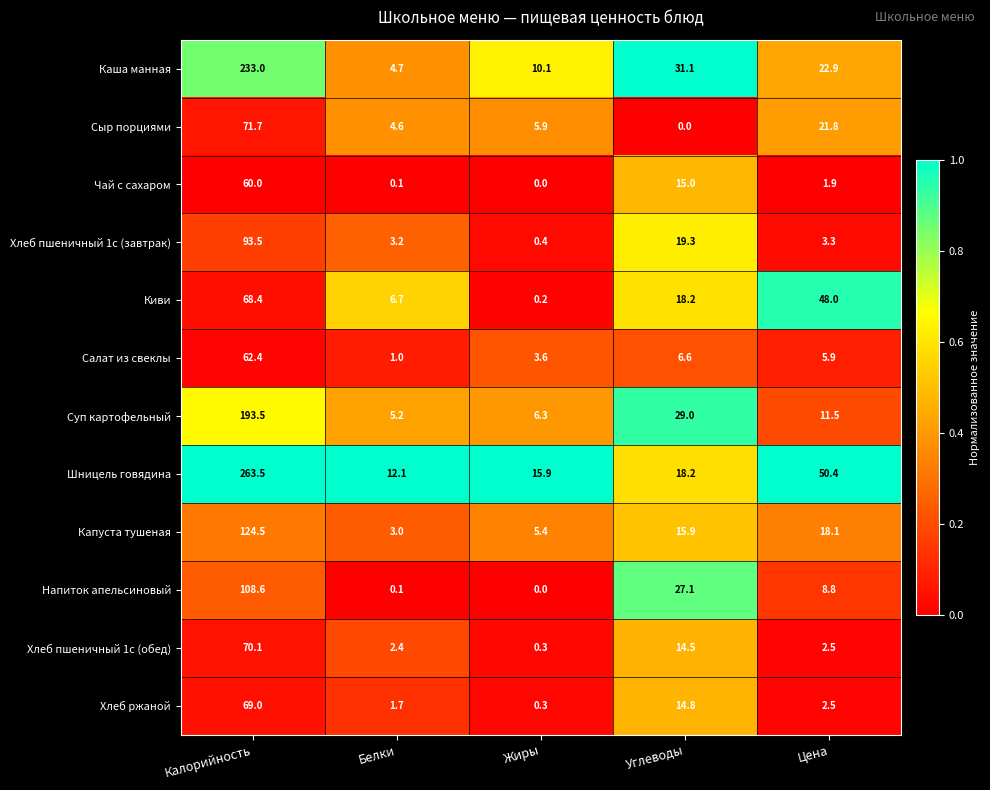

What is the spread (max minus min) of values at Жиры?

15.9